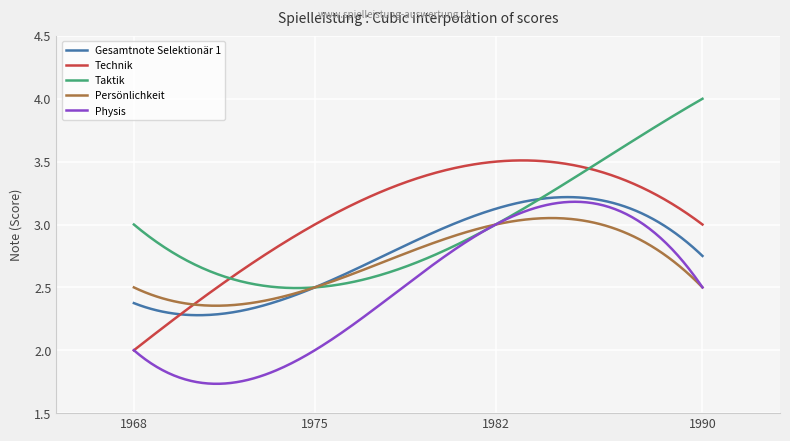

Which series has the largest range (max minus min)?

Technik